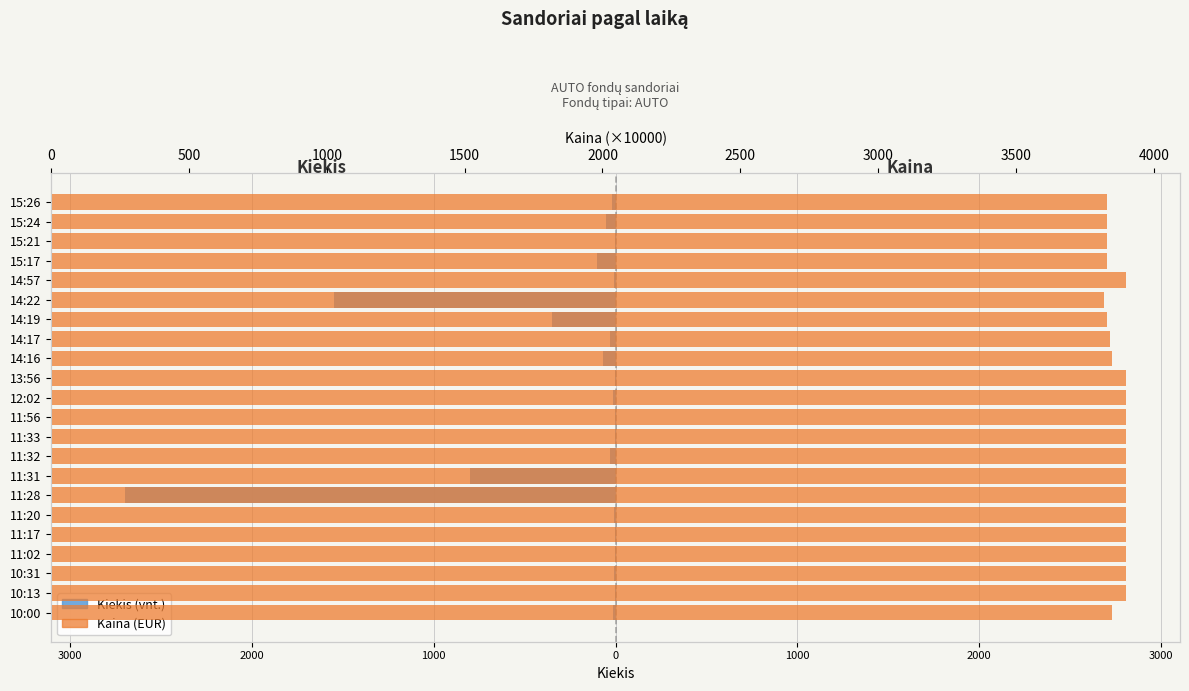

What is the average value of the Kaina (×10000) series?

3873